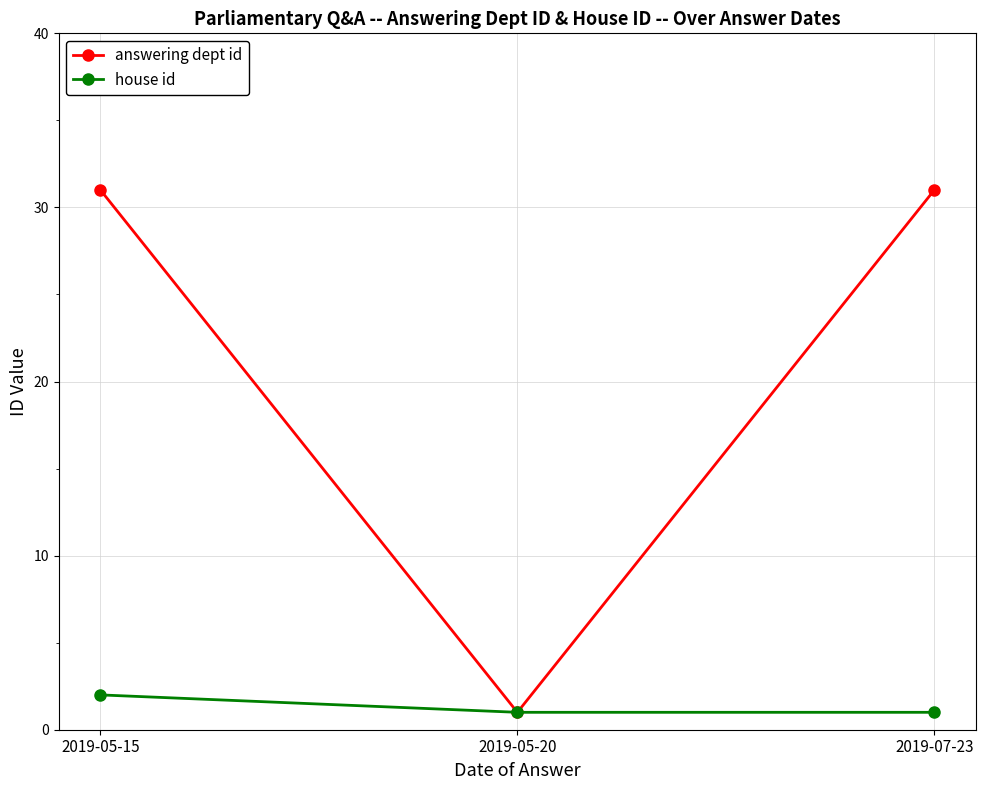

Which series has the largest total across all categories?

answering dept id